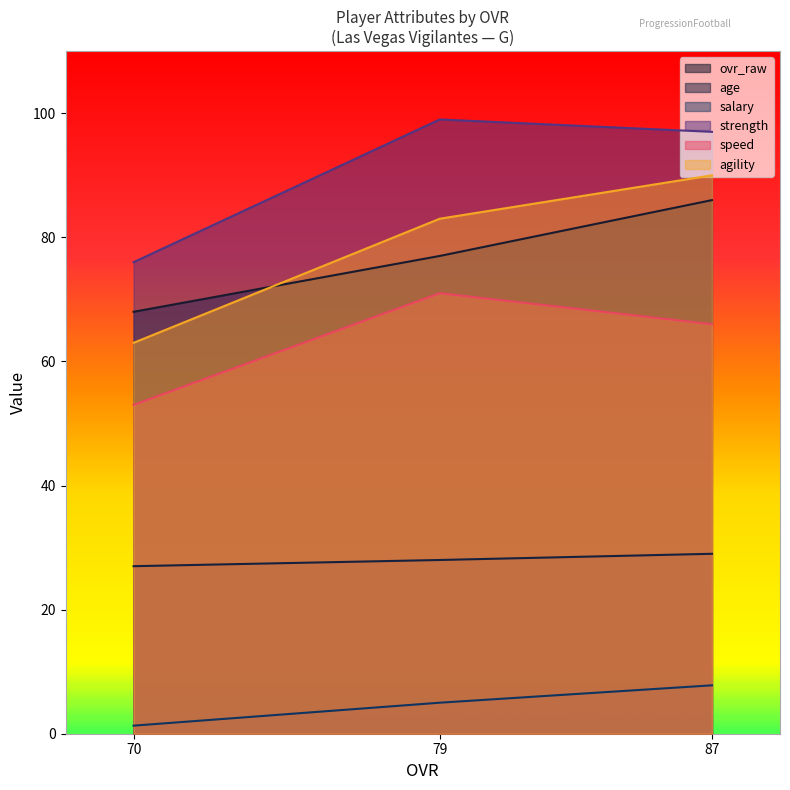

What is the spread (max minus min) of values at 87?

89.2